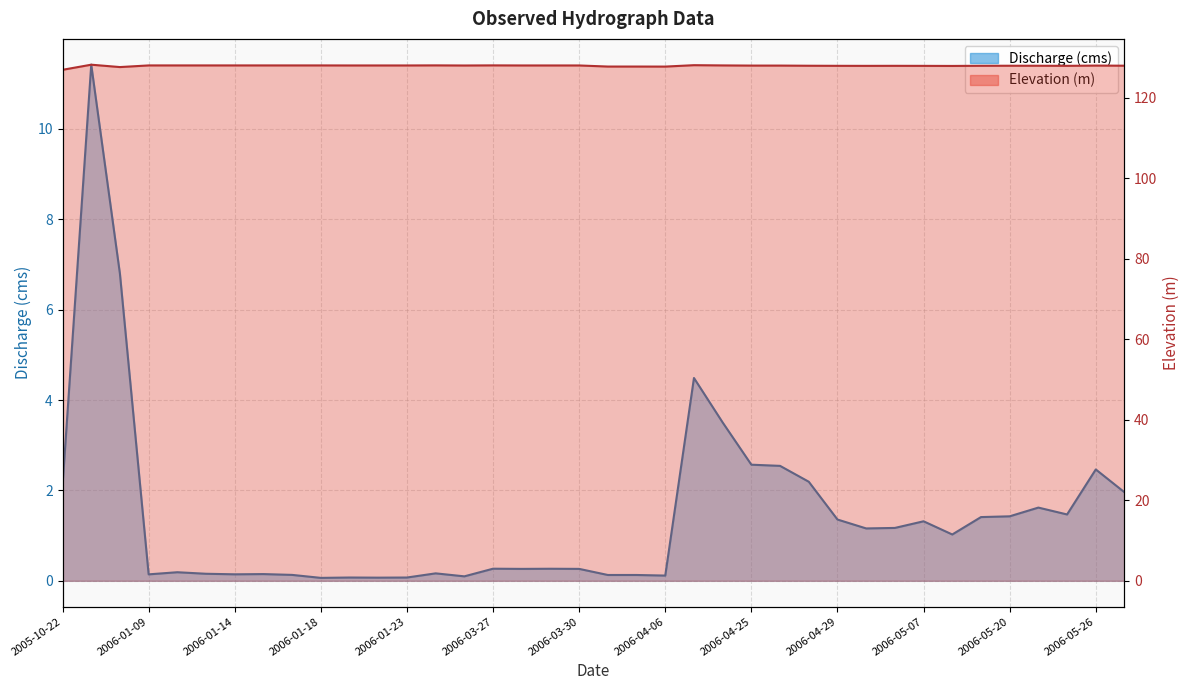

In Elevation (m), how many points are lower than both neighbors (excluding endpoints)?

6